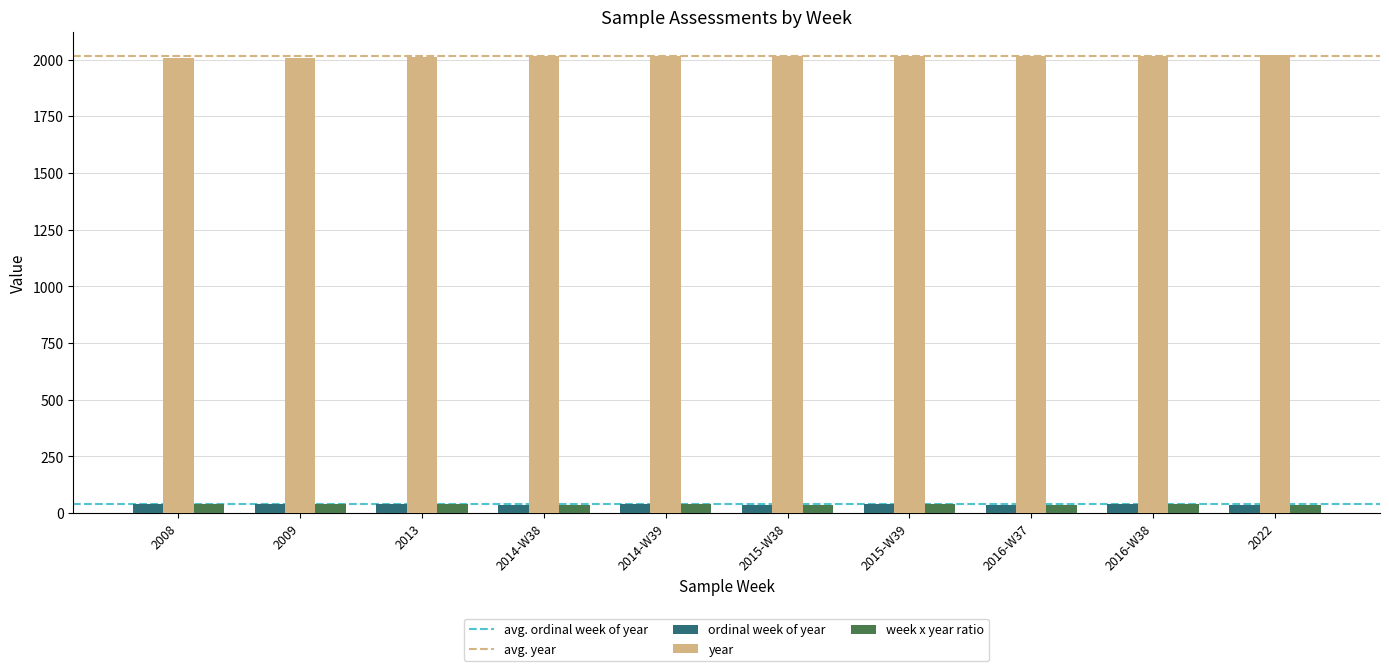

Are the bars grouped side by side (vs. stacked)?

Yes